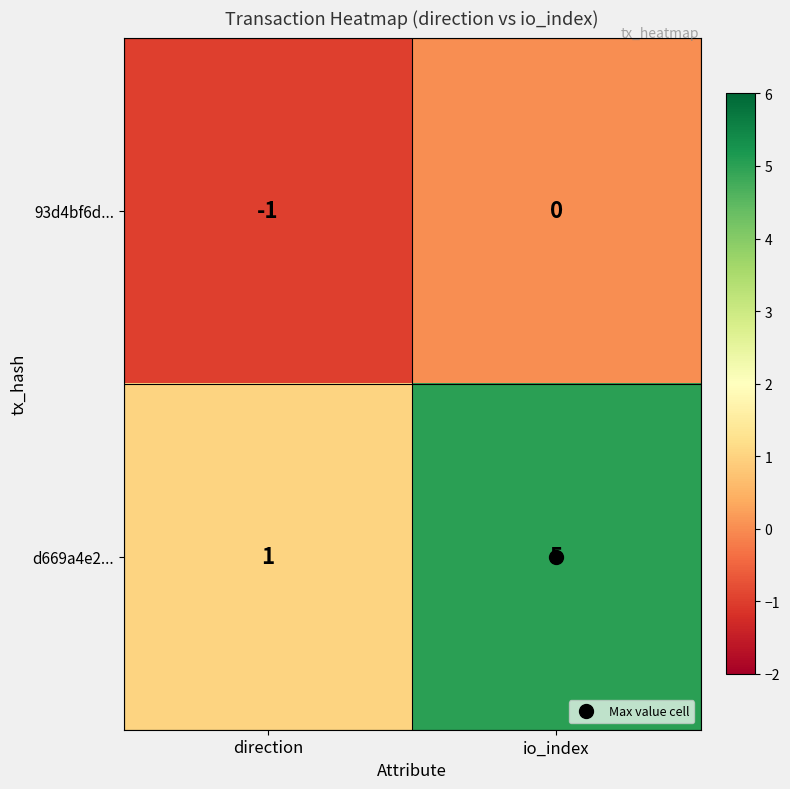

How many data points does each series have?

2